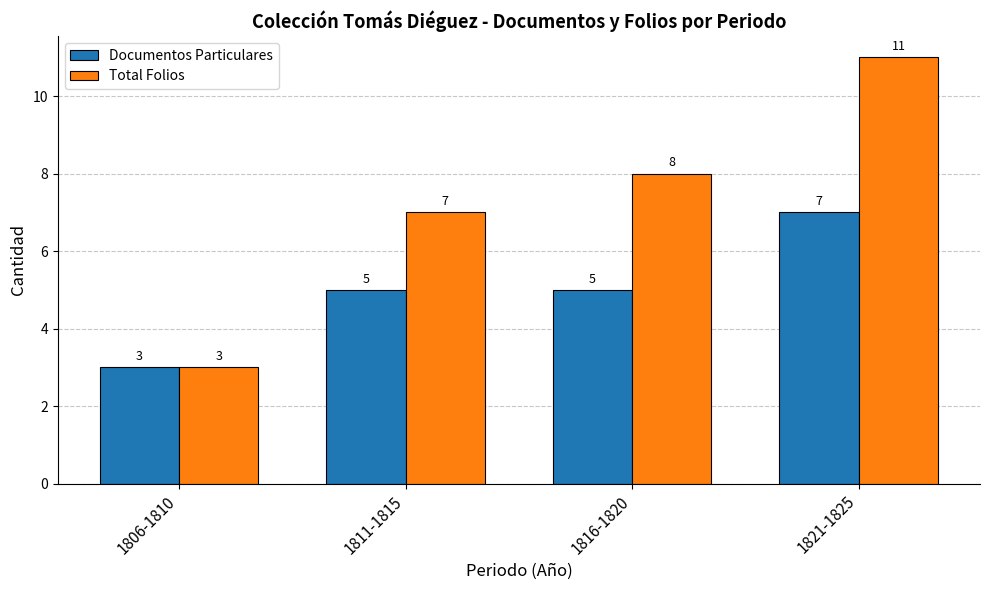

How many Total Folios values are between 7 and 11?

3